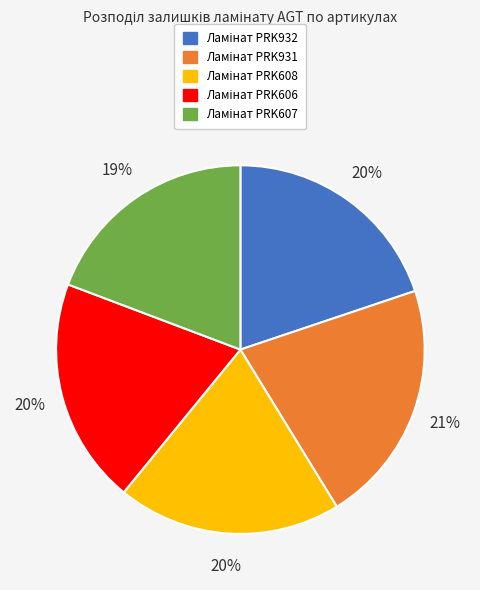

To the nearest percent, what is the average slice percentage?

20%